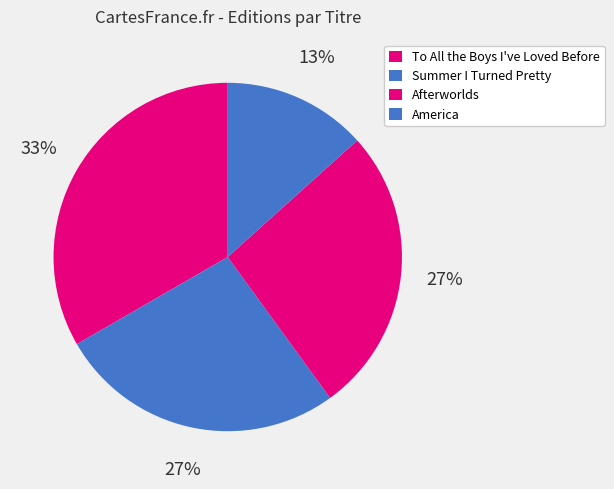

True or false: Afterworlds accounts for 27% of the total.

True